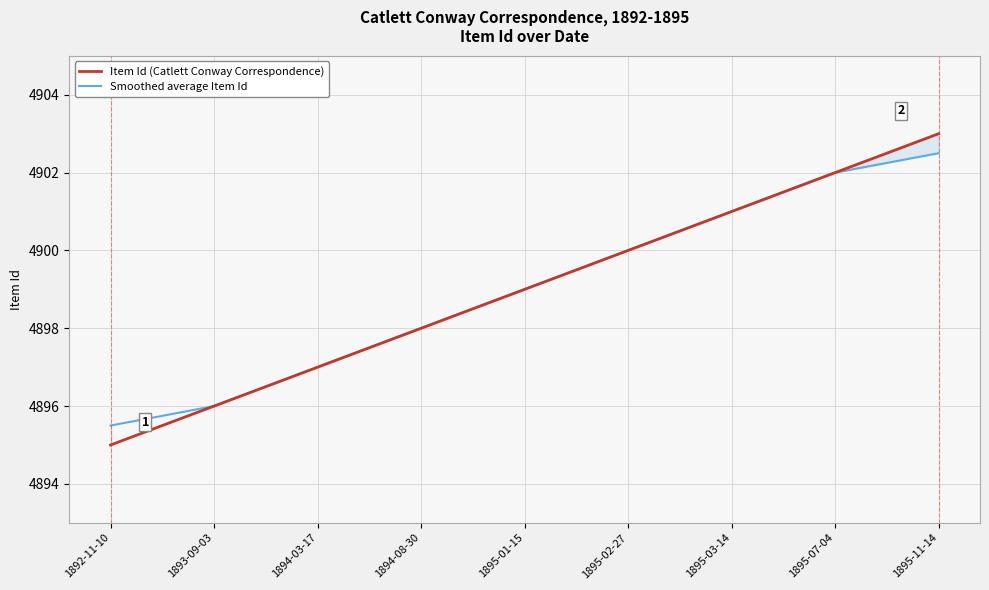

Which label corresponds to the largest value in the chart?

1895-11-14